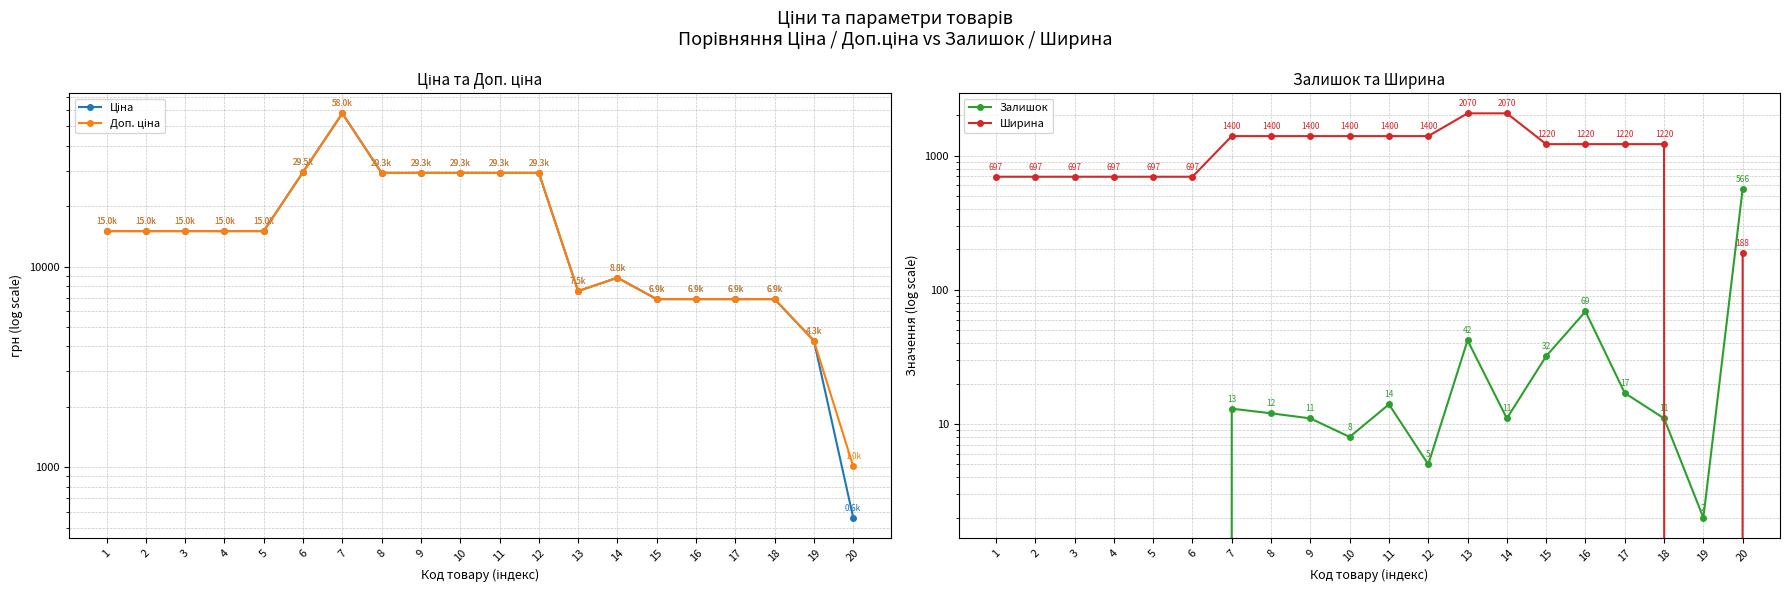

What is the greatest value displayed?

58037.0